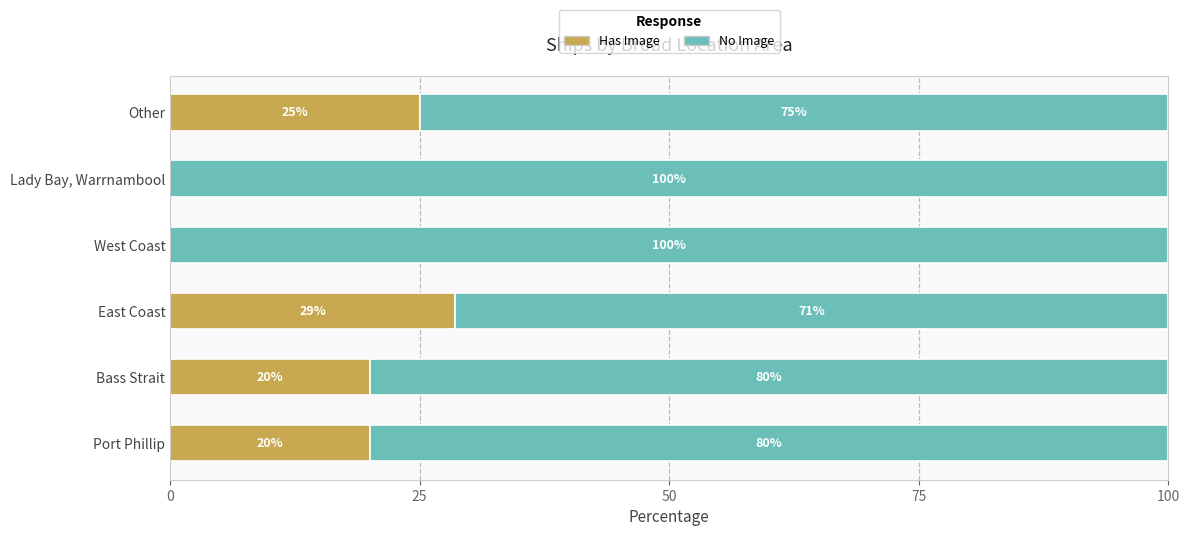

Which category has the highest value in the Has Image series?

East Coast